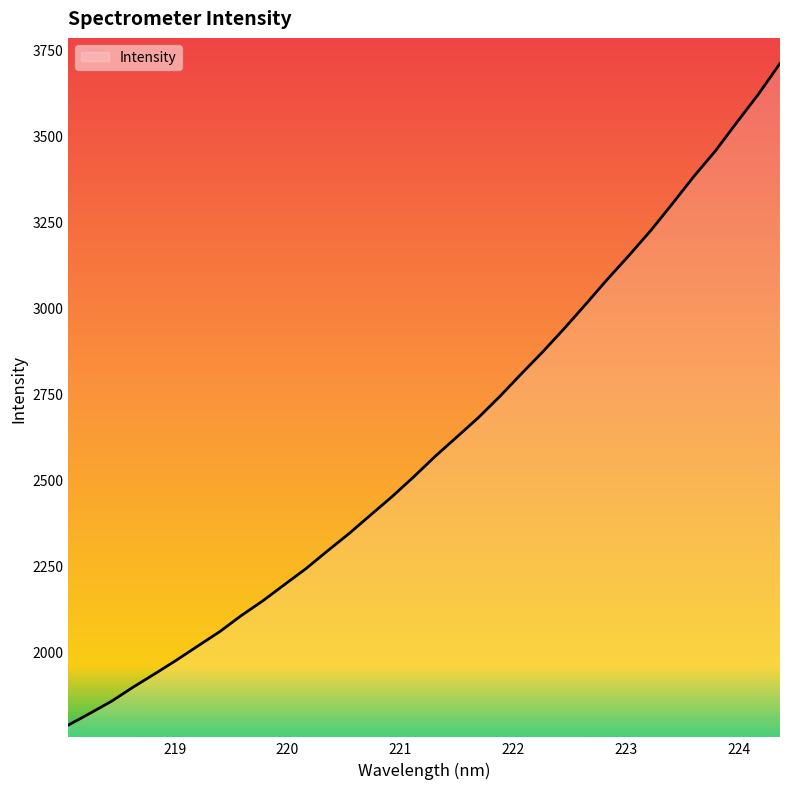

What is the minimum value shown in the chart?

1787.8